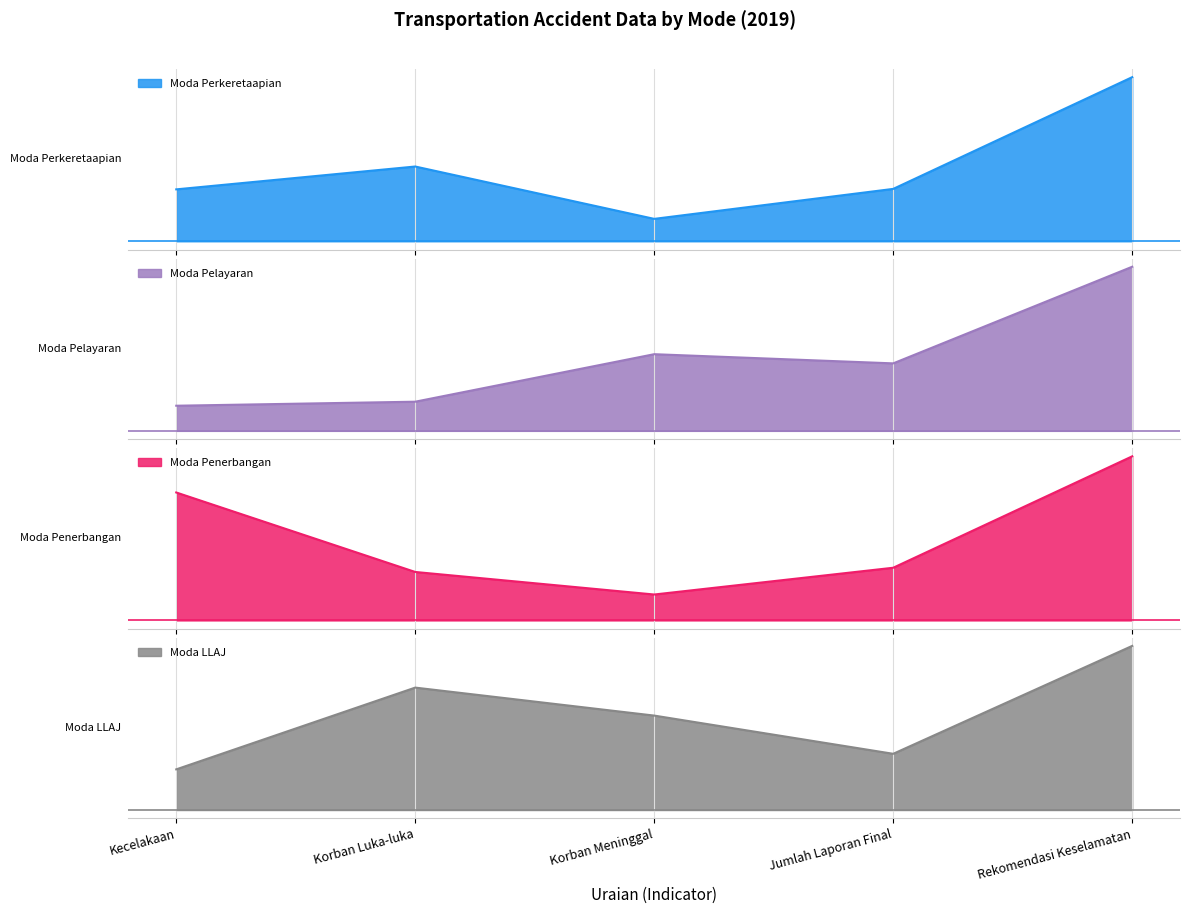

What position from the left is Korban Luka-luka?

2